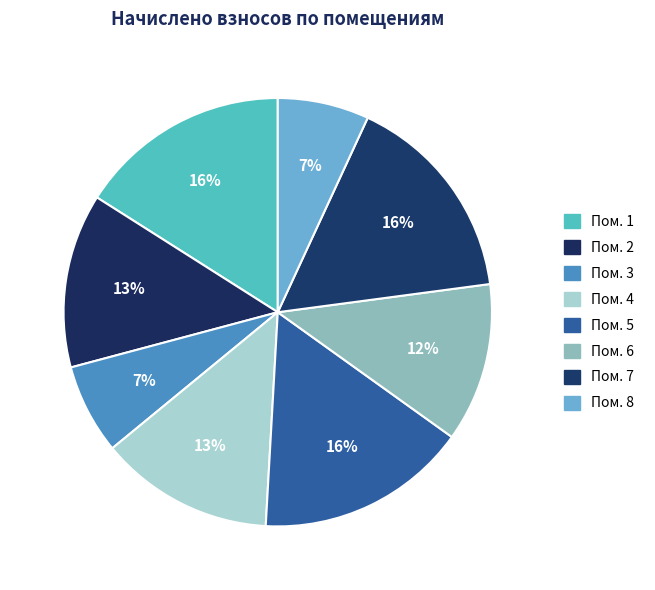

Which category has the smallest portion of the pie?

3